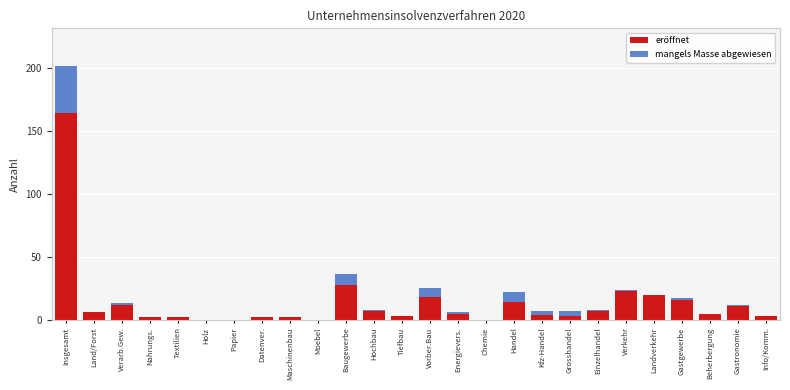

At which category is the sum across all series the highest?

Insgesamt